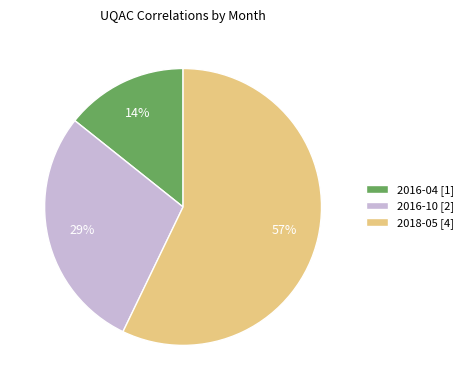

How many segments does this pie chart have?

3